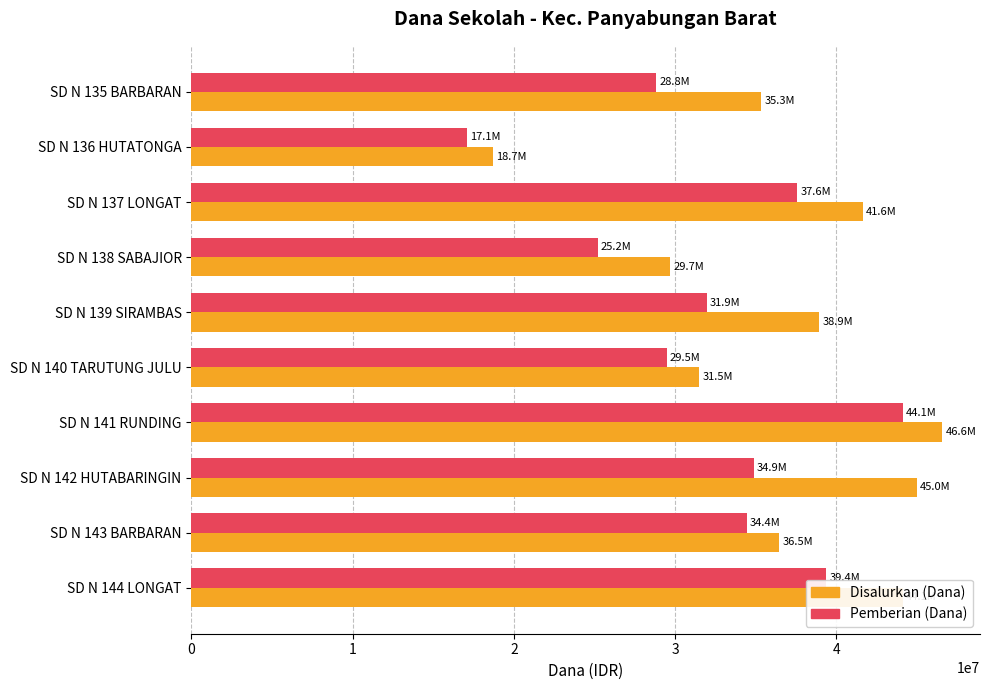

At which label is Disalurkan (Dana) closest to 32625000?

SD N 140 TARUTUNG JULU